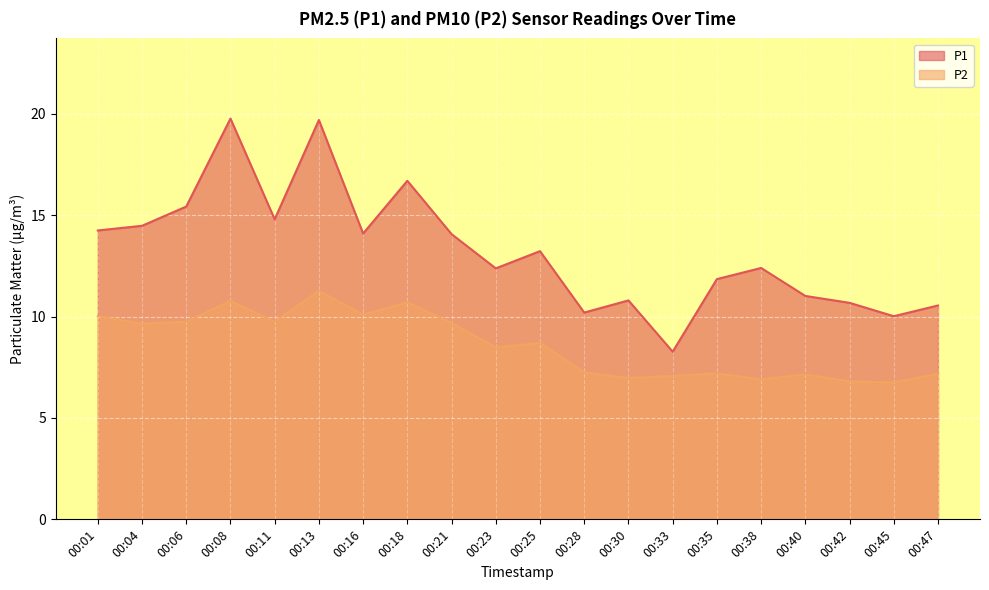

How many lines are shown in the chart?

2